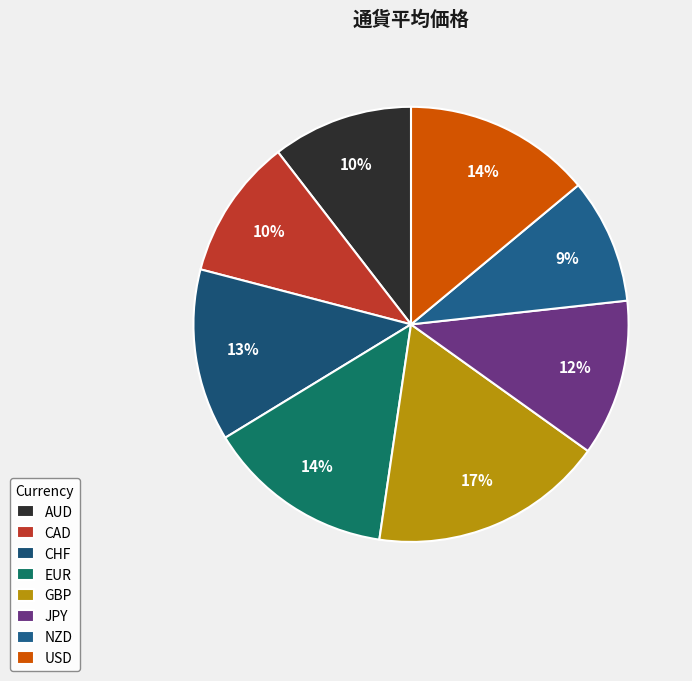

Rank the categories by value from lowest to highest.

NZD, AUD, CAD, JPY, CHF, EUR, USD, GBP